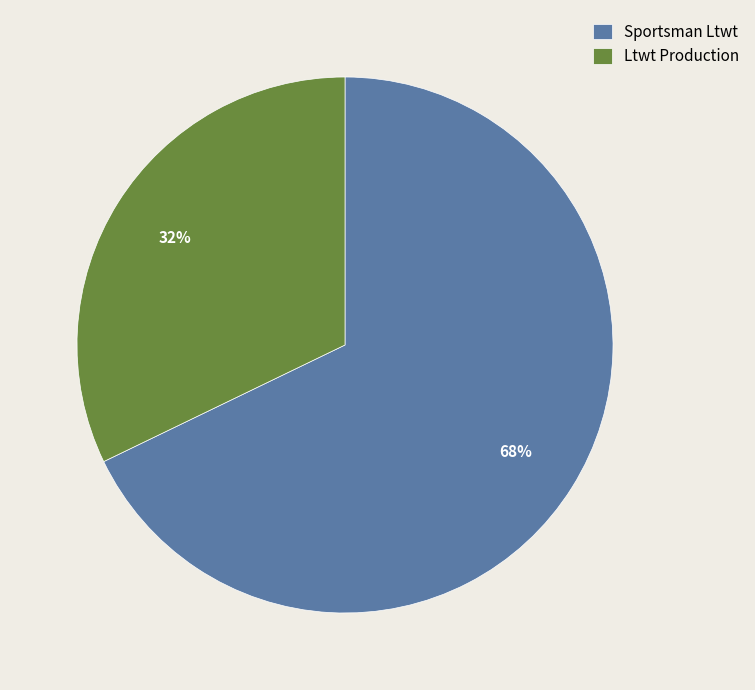

How many slices are in this pie chart?

2